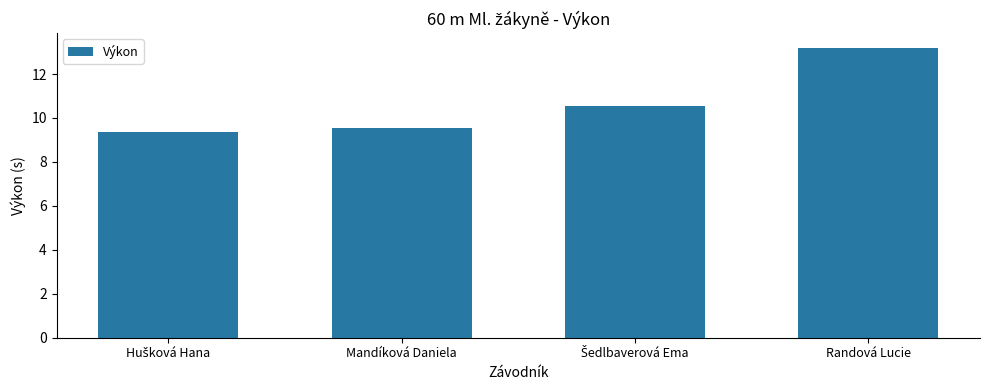

Reading right to left, transcribe all the data shown in this chart.

13.2	10.6	9.5	9.3